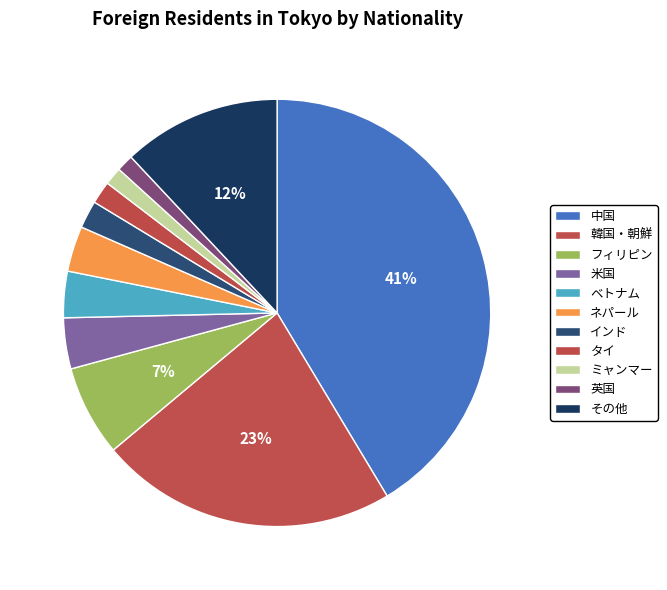

How many slices are in this pie chart?

11